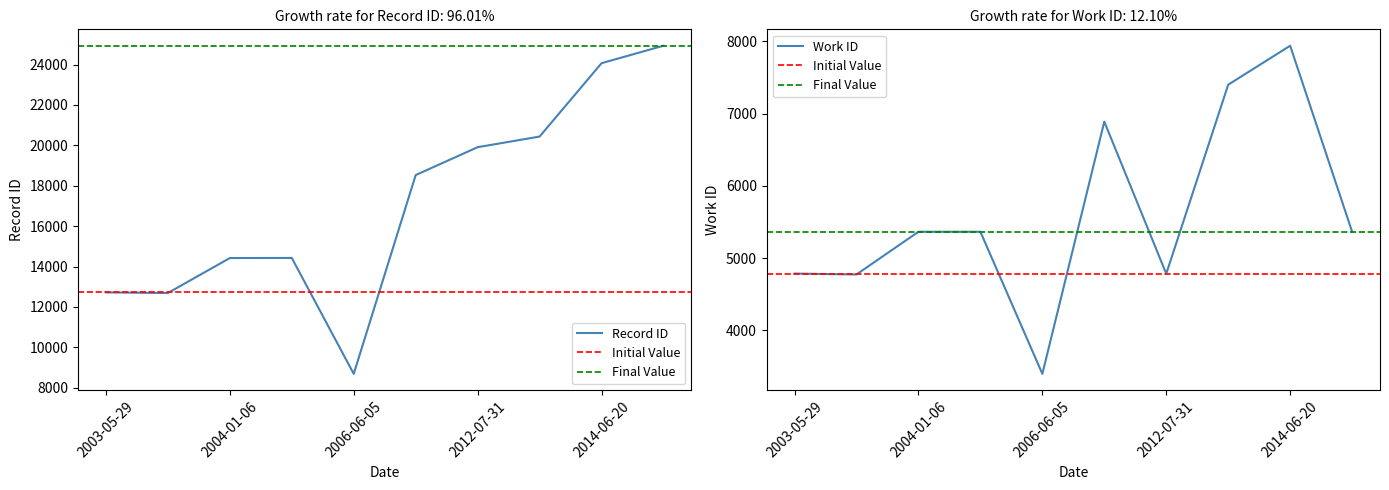

The value of Record ID at 2006-06-05 is 5100. True or false?

False